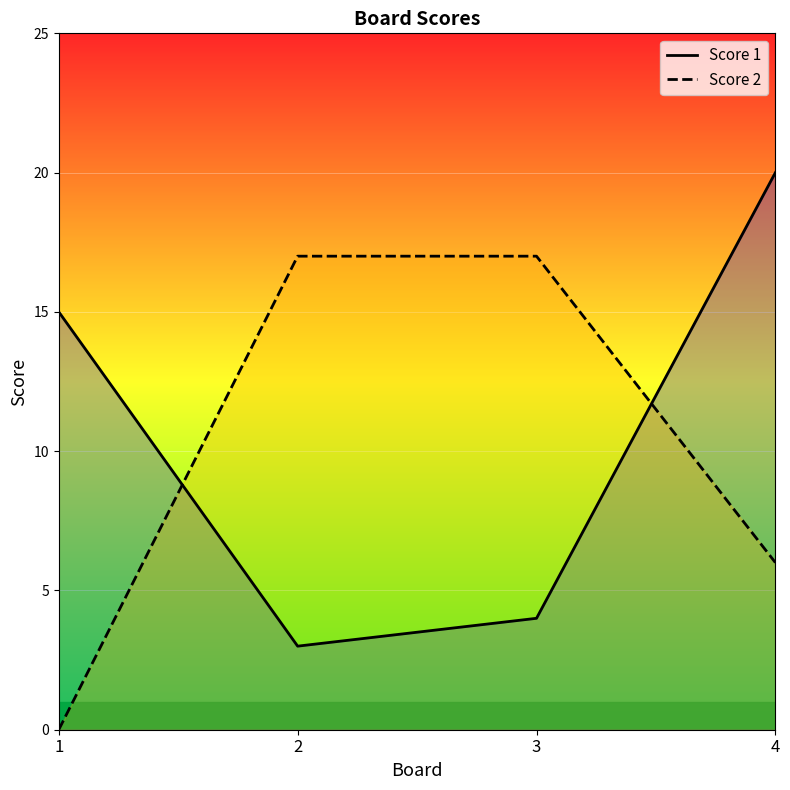

True or false: Score 1 has a value of 3 at 1.

False